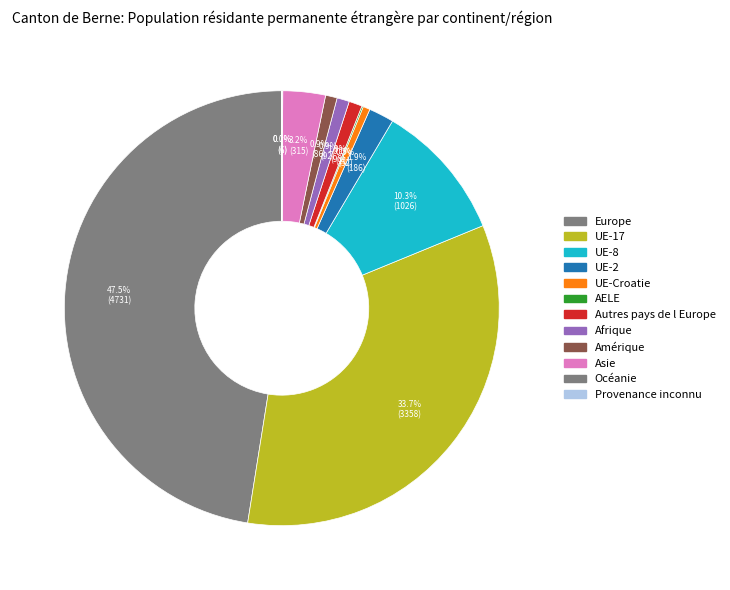

To the nearest percent, what is the average slice percentage?

8%